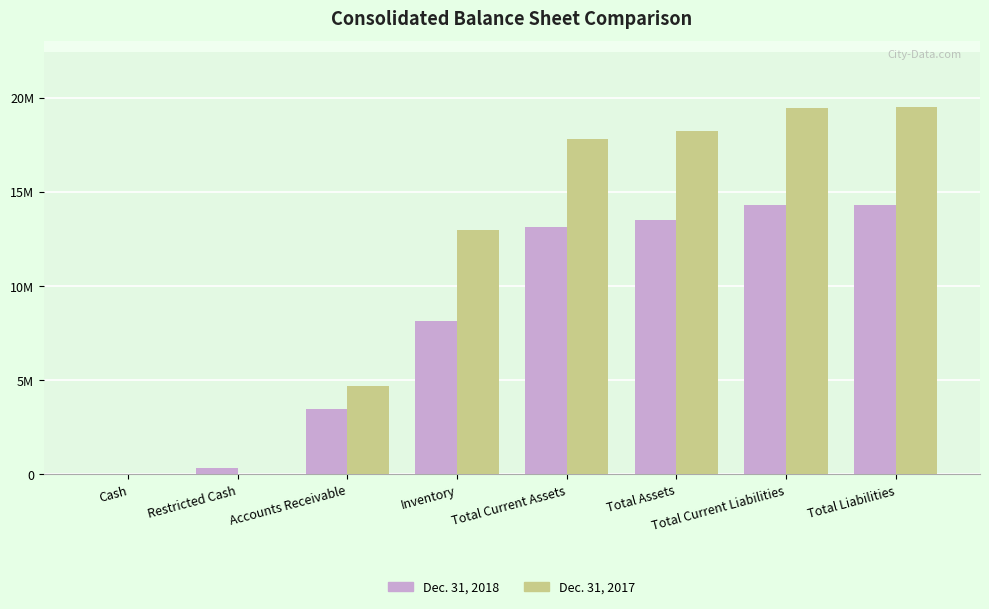

Which label corresponds to the smallest value in the chart?

Cash